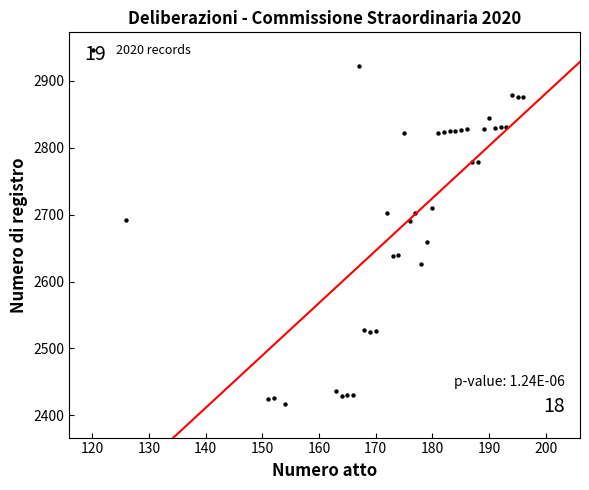

What Y value in the scatter plot is closest to 2669?

2659